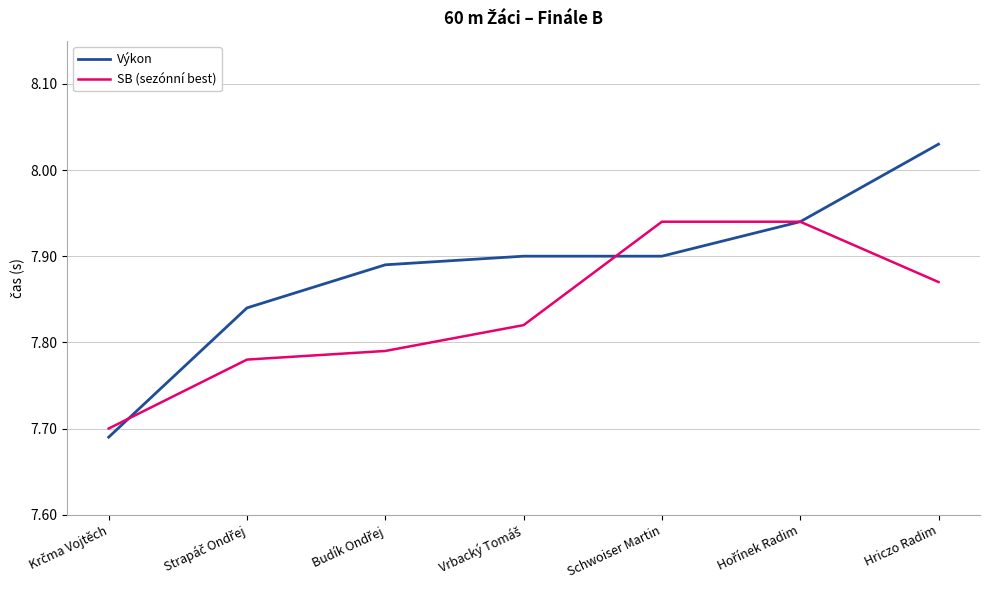

List the series in order of their peak value, lowest first.

SB (sezónní best), Výkon